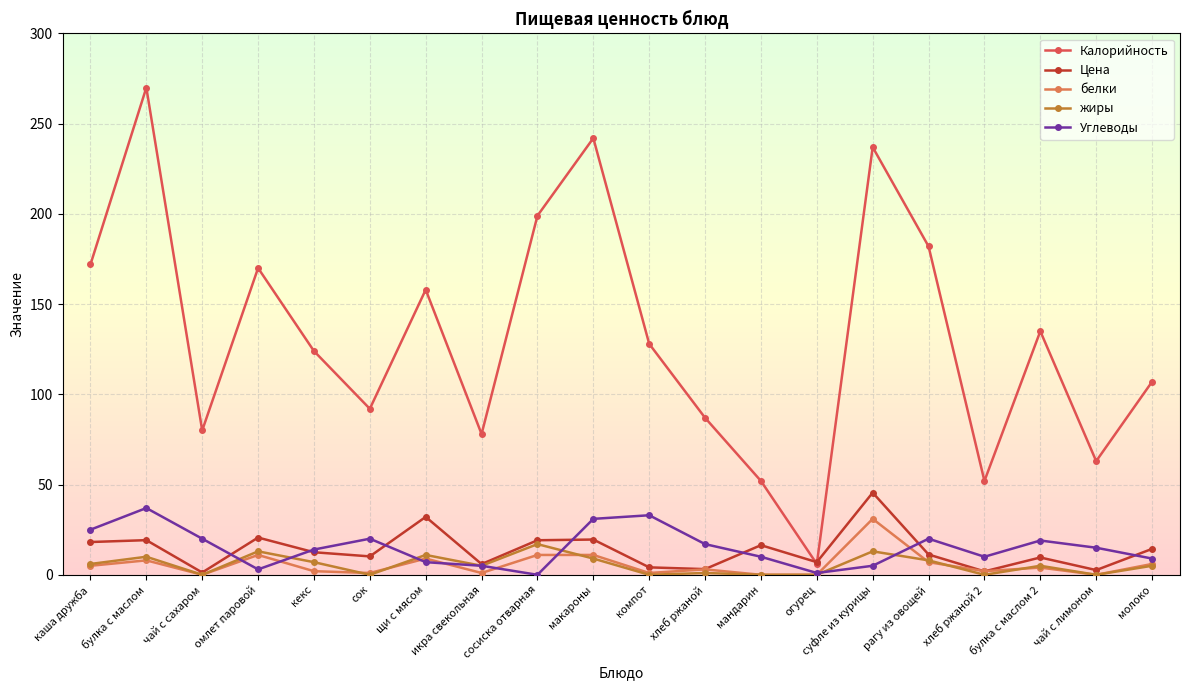

What is the sum of the Углеводы values at хлеб ржаной 2 and сок?

30.0